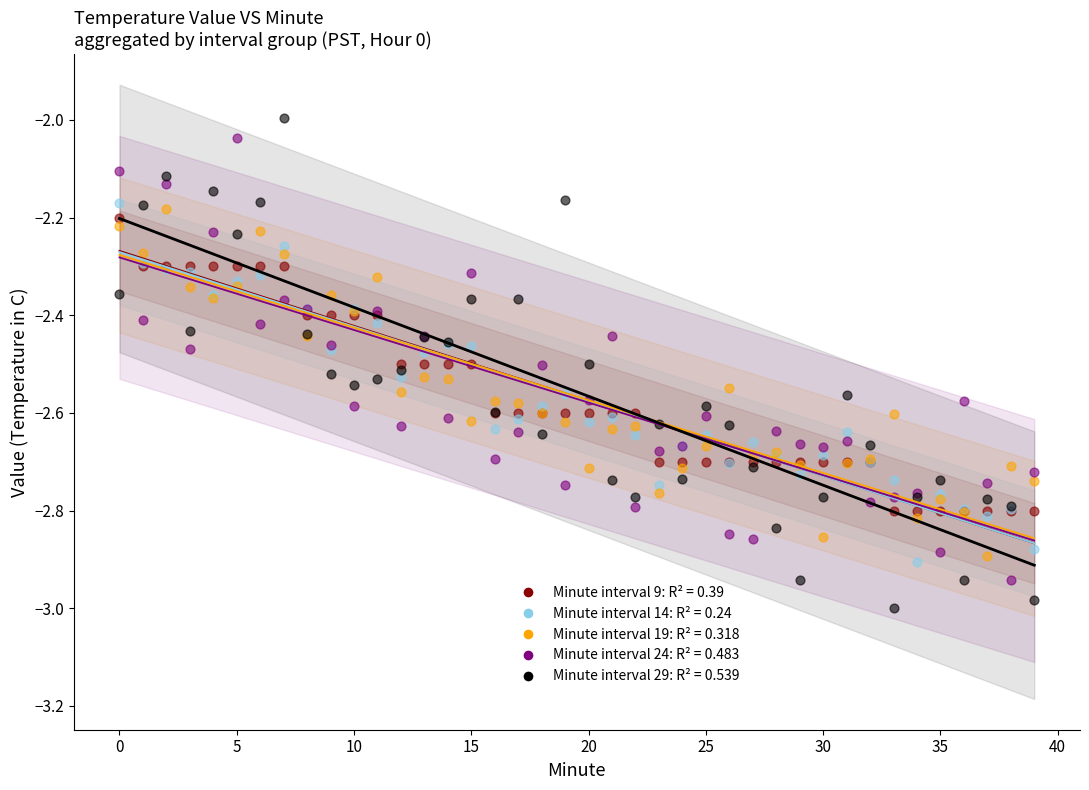

Which series contains the lowest Y value?

Minute interval 29: R² = 0.539